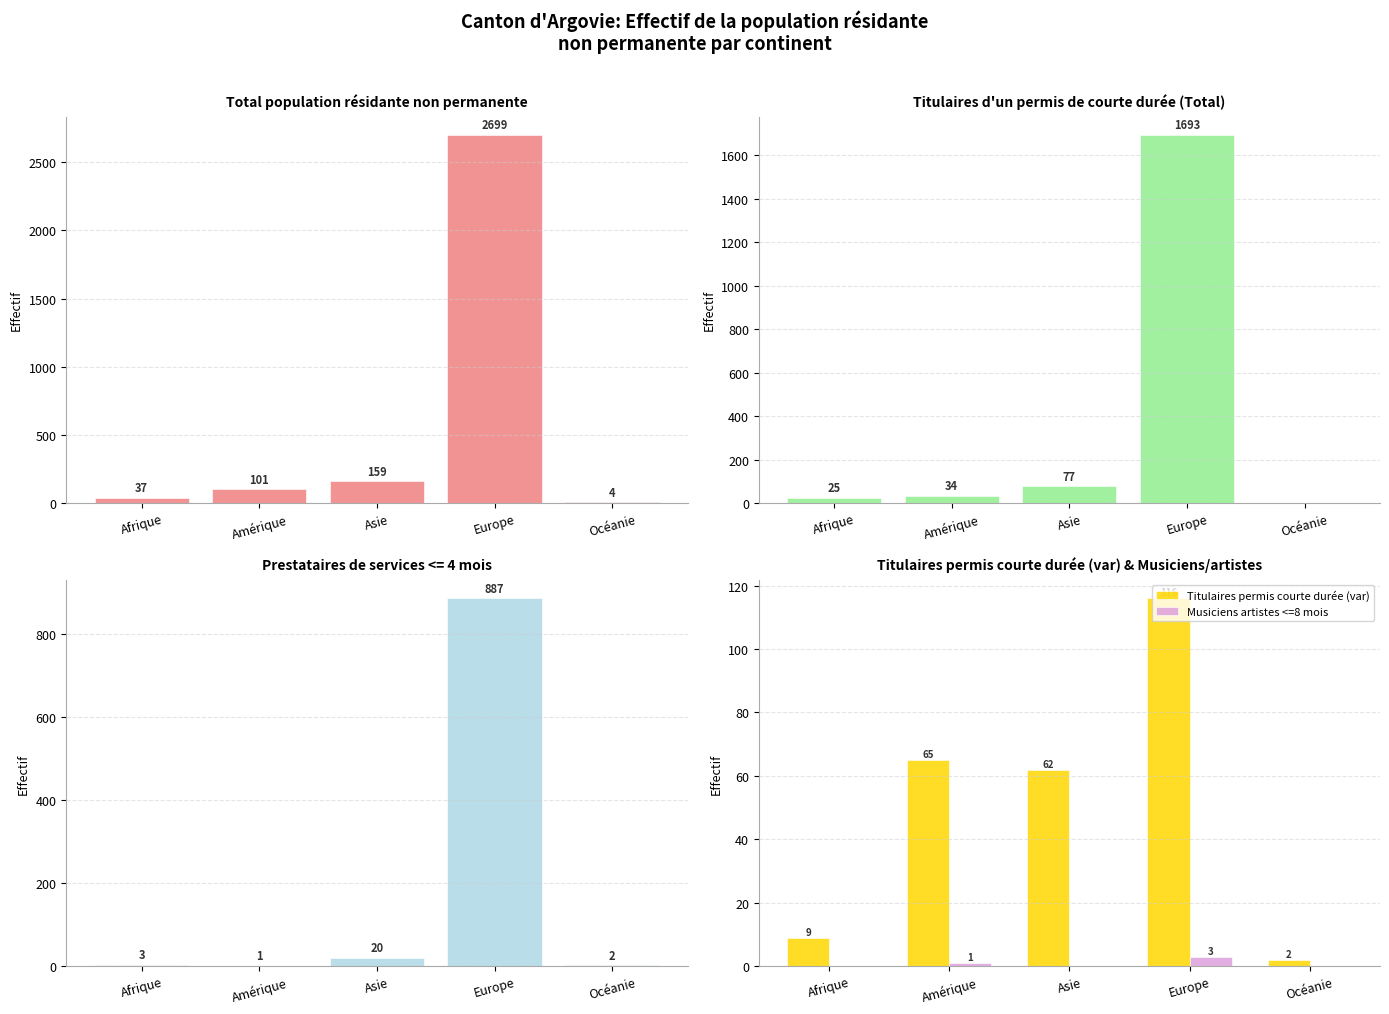

How many categories are shown in the chart?

5